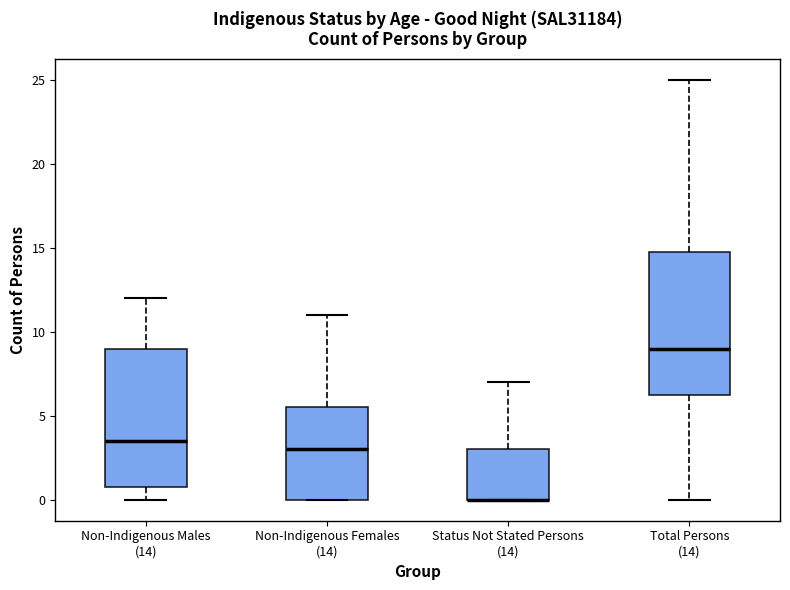

Where does the lower whisker of the box for Non-Indigenous Males (14) end on the y-axis? The values are not printed on the chart, so give them approximately, as read against the axis.

0.0